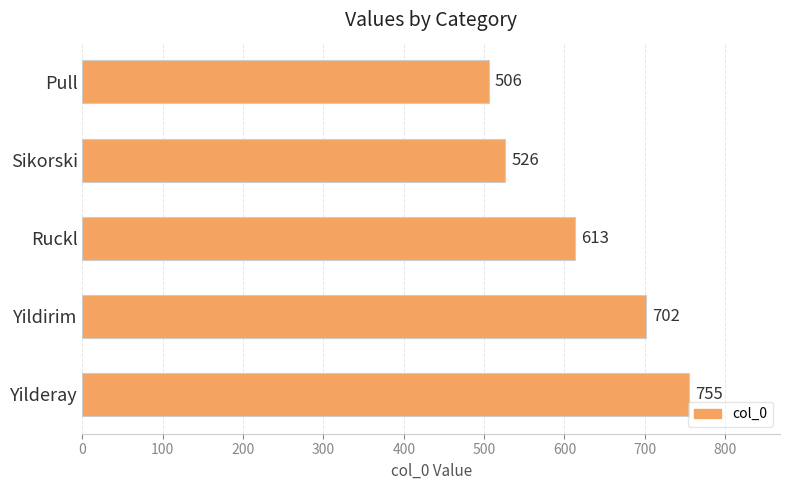

Count the number of categories in the chart.

5